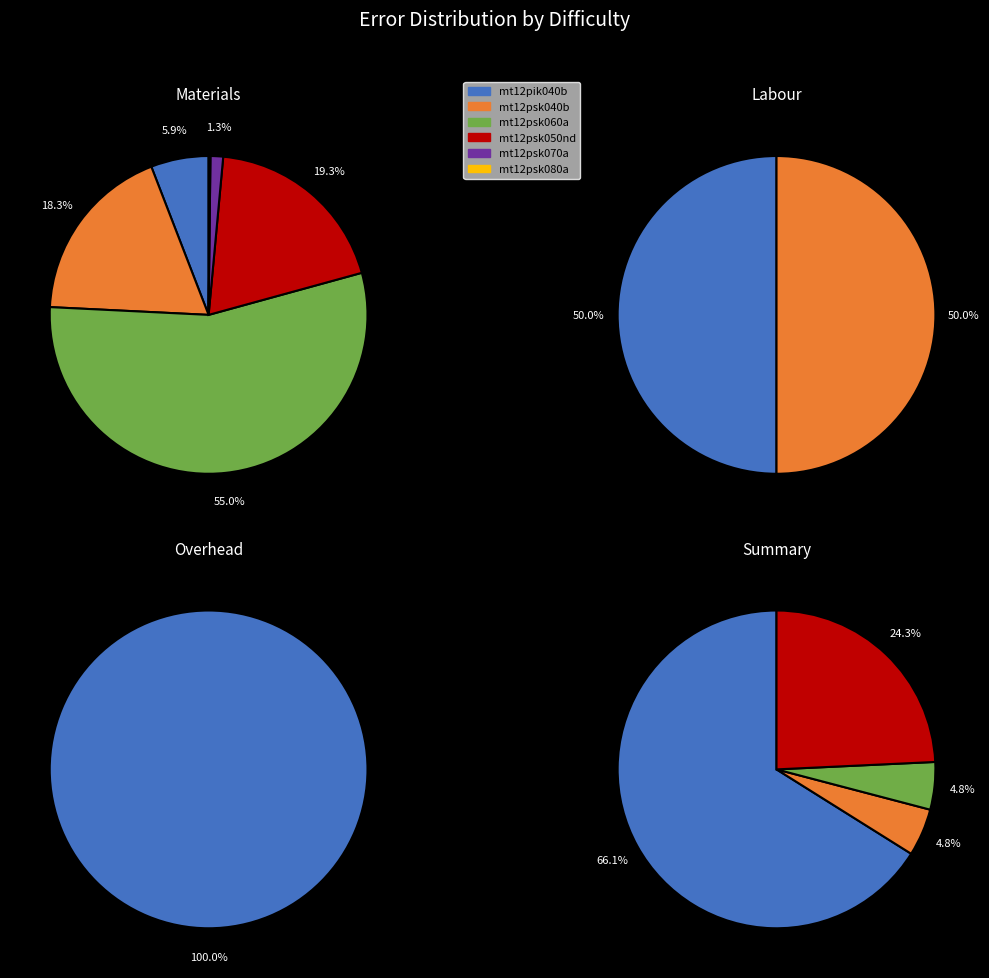

Which category has the smallest portion of the pie?

mt12psk080a